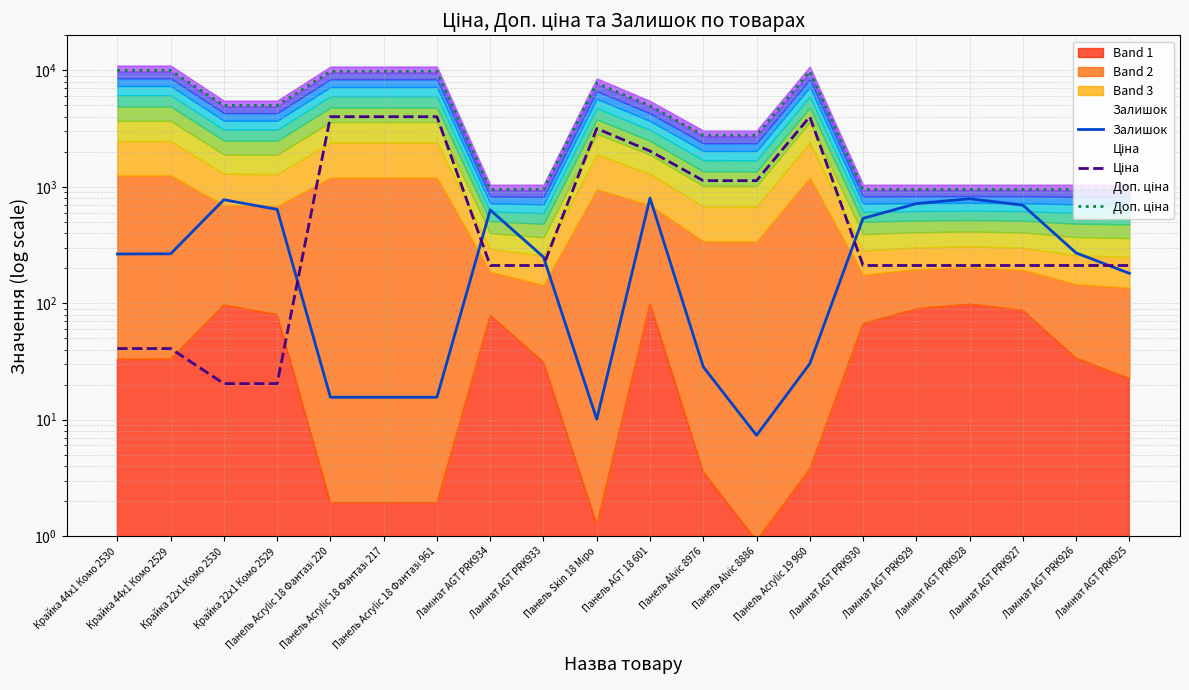

At Панель Acrylic 19 960, list the series in order from largest to smallest.

Доп. ціна, Ціна, Залишок